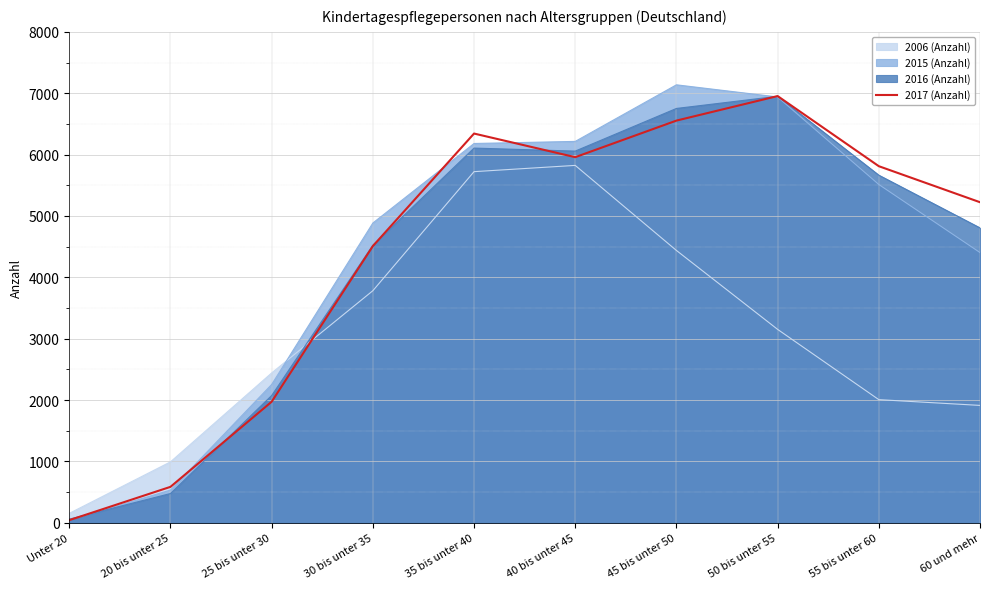

The chart shows a value of 6554 at 45 bis unter 50. True or false?

True